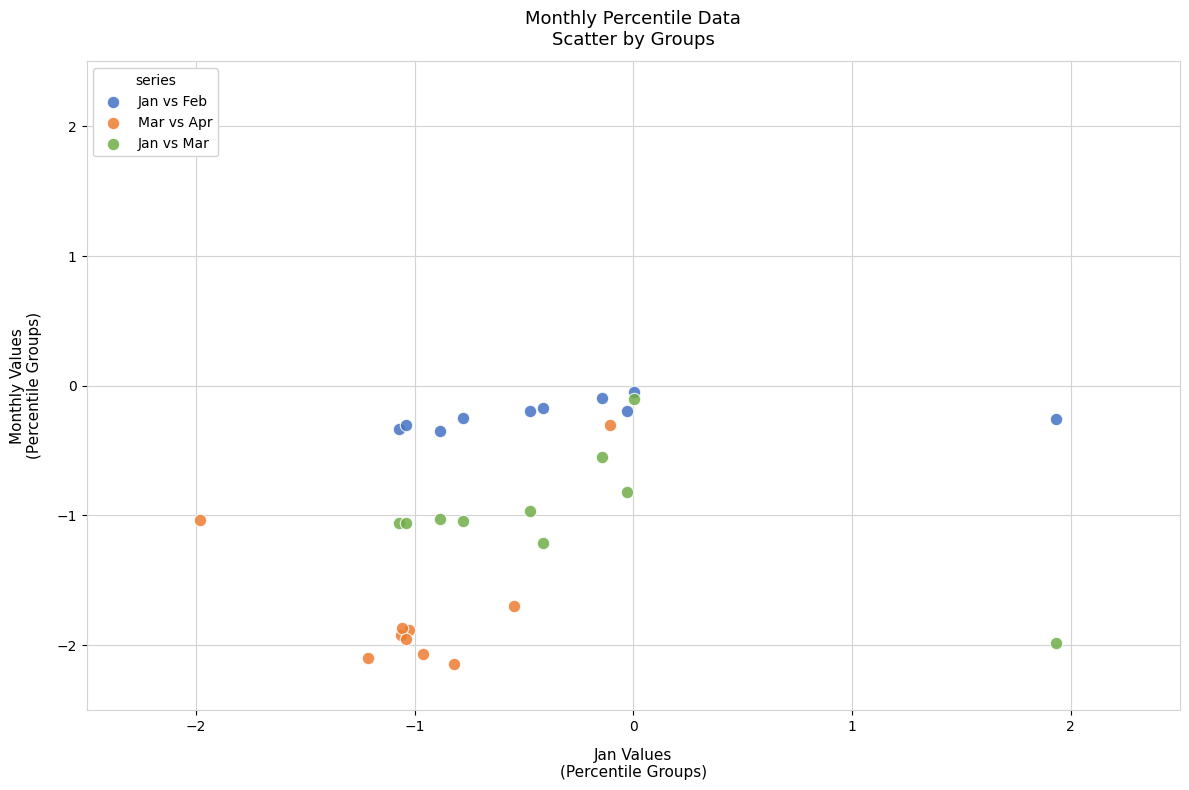

What are all the series names shown in the legend?

Jan vs Feb, Mar vs Apr, Jan vs Mar